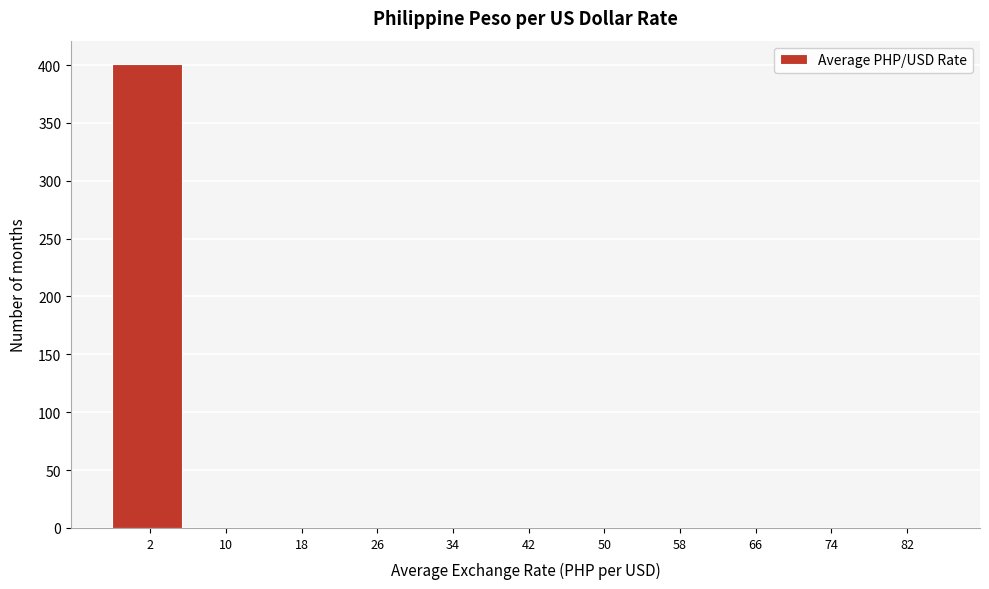

Reading left to right, extract all data points from this chart.

2=401	10=0	18=0	26=0	34=0	42=0	50=0	58=0	66=0	74=0	82=0